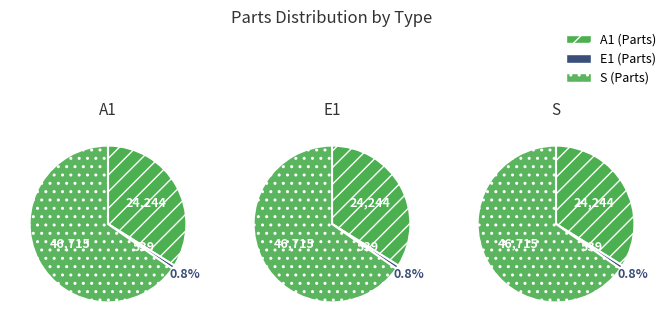

Rank the categories by value from highest to lowest.

S, A1, E1